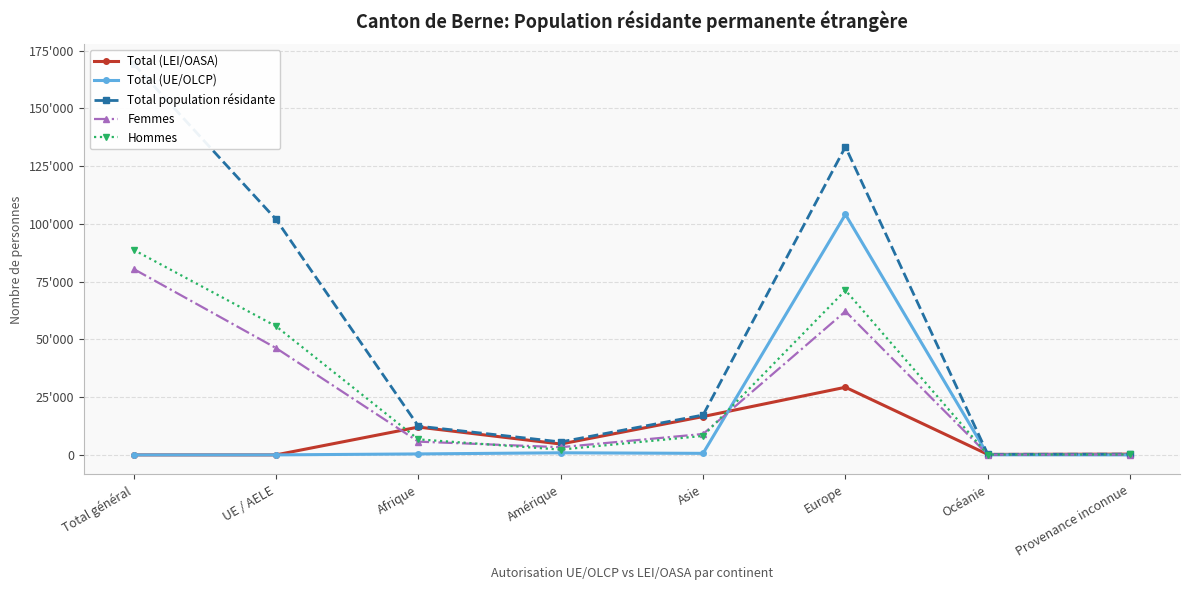

In Hommes, how many points are lower than both neighbors (excluding endpoints)?

2